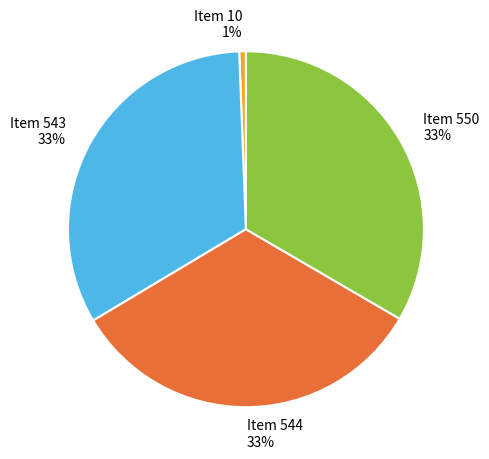

Is there a majority slice in this chart?

No